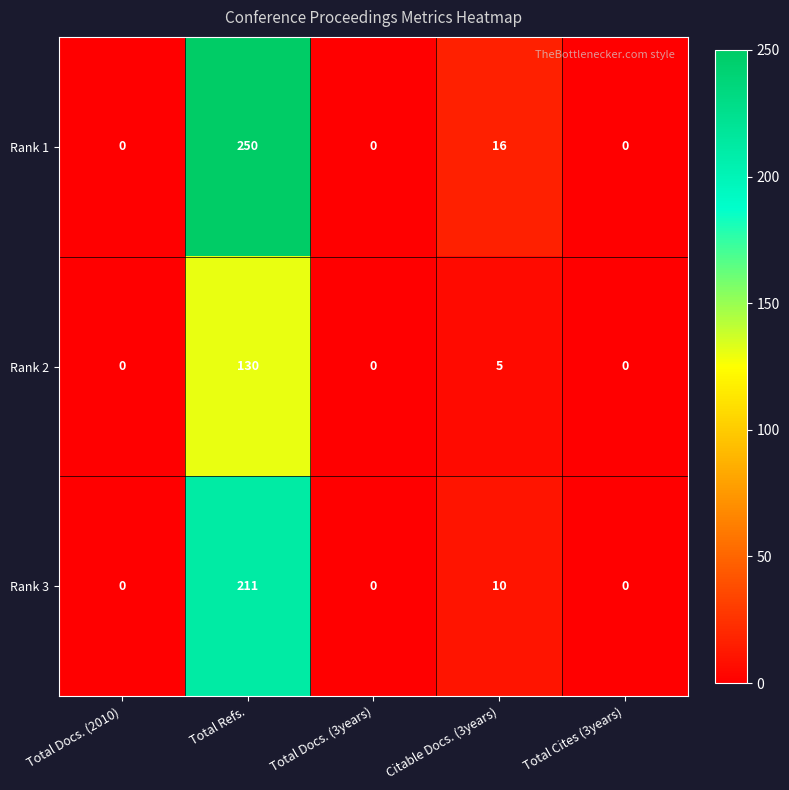

How many categories are shown in the chart?

5